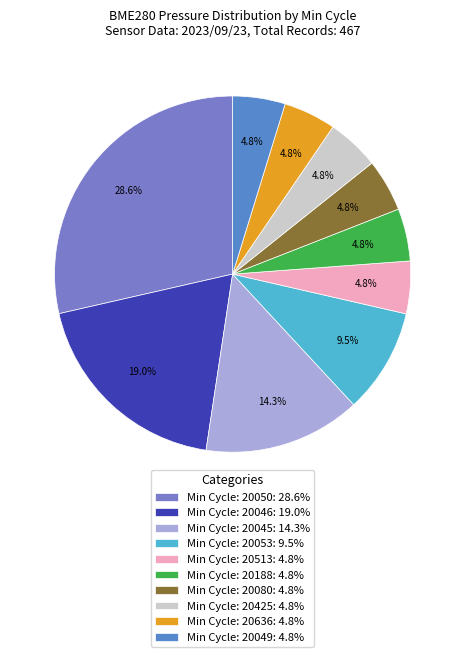

Is there a majority slice in this chart?

No